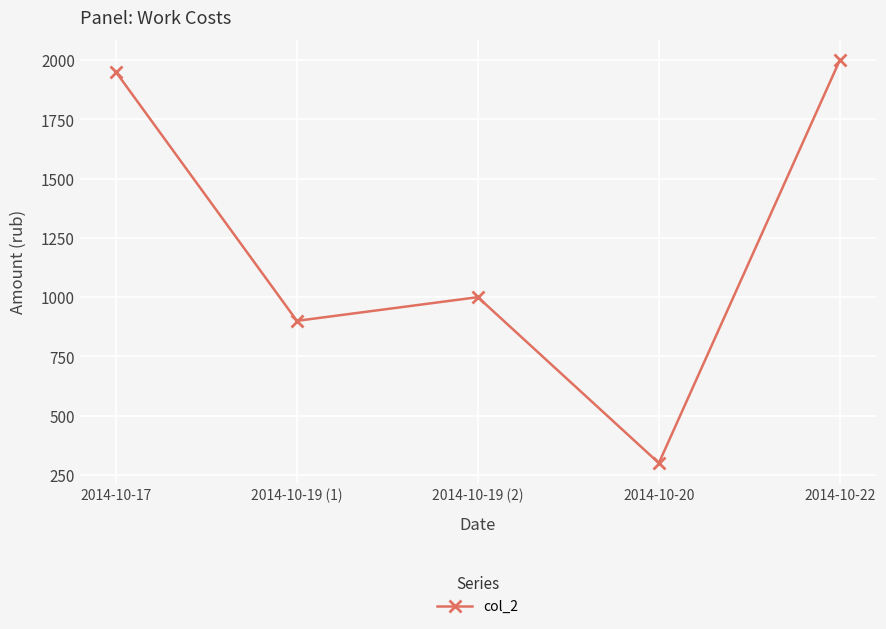

What is the greatest value displayed?

2000